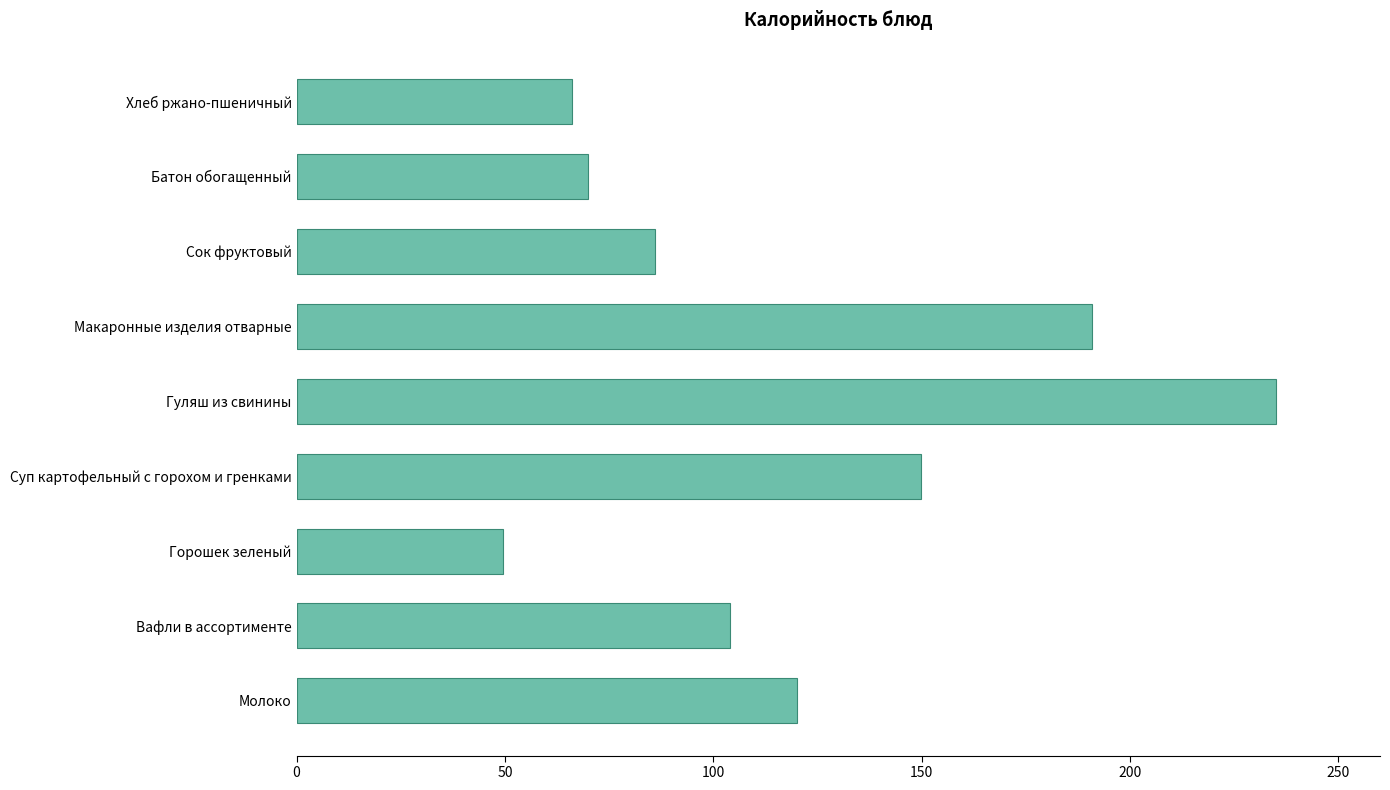

How many data points are less than 104?

4